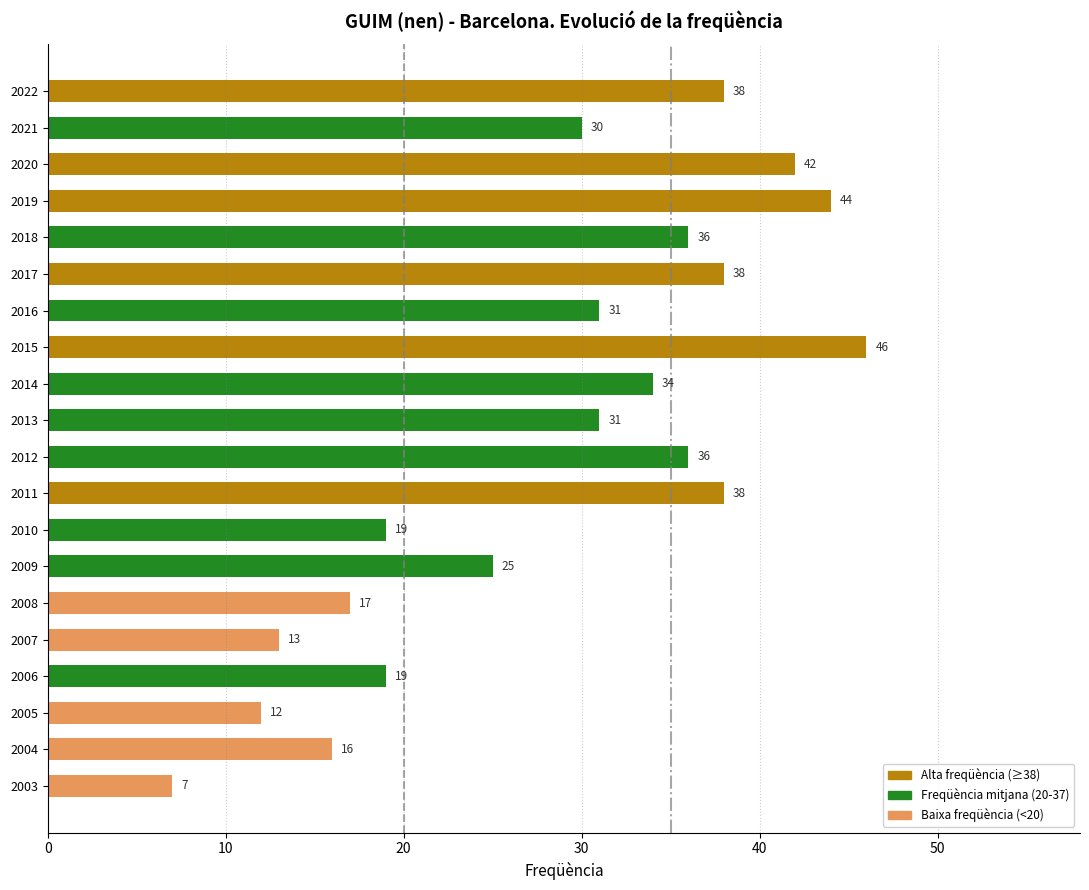

What is the value of the 14th bar from the top?

25